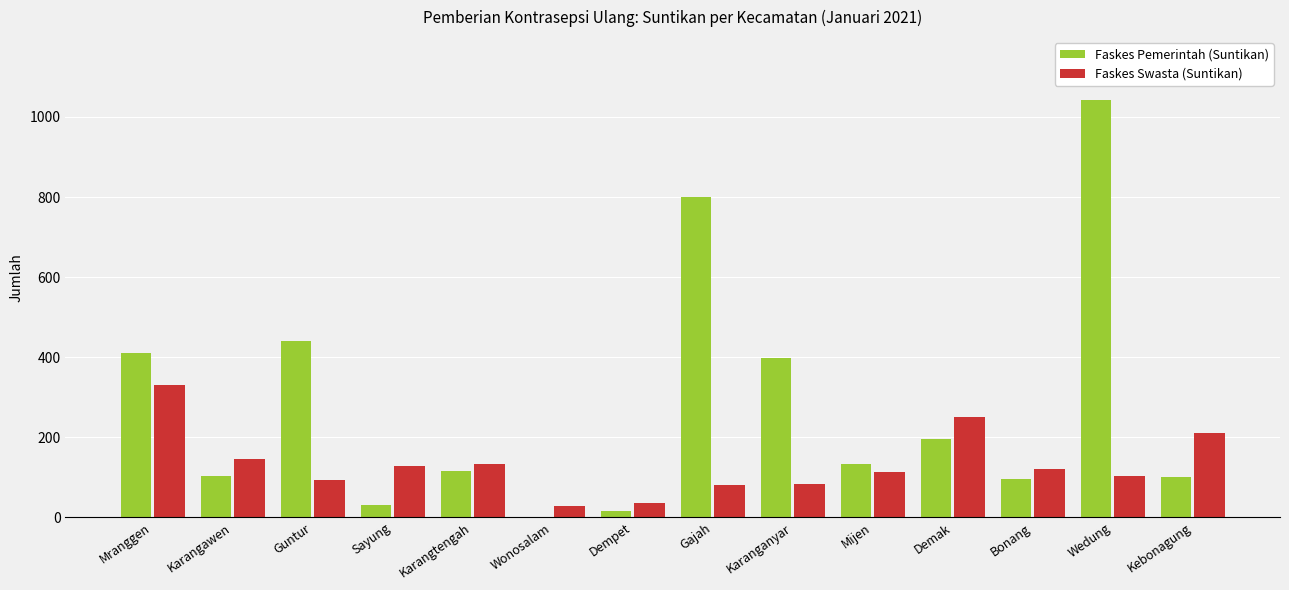

What is the greatest value displayed?

1043